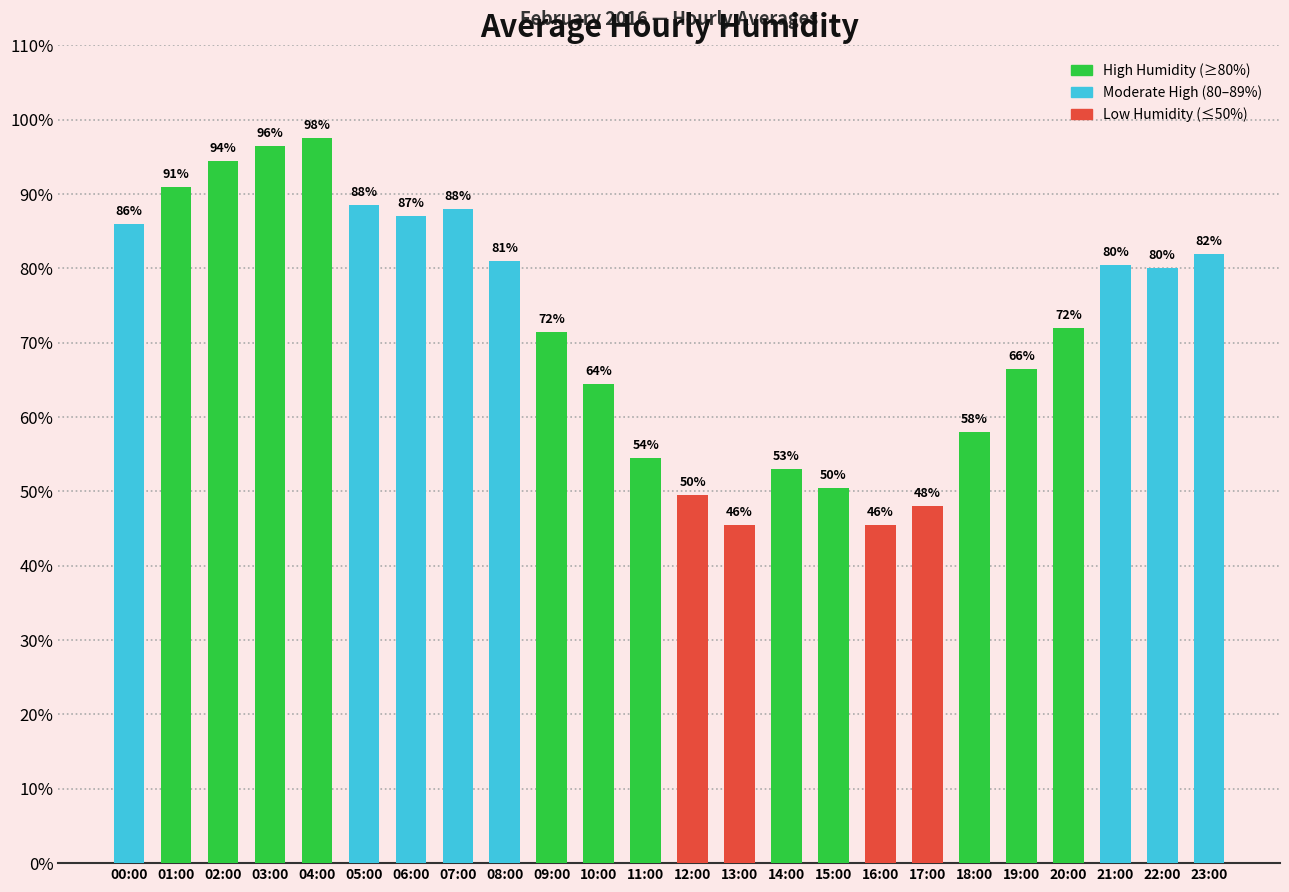

What is the approximate value at 19:00?

66.5